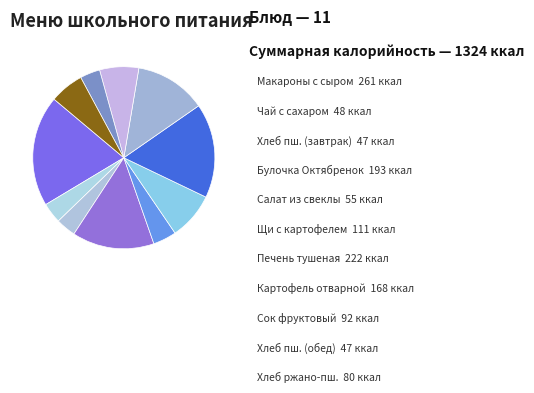

Count the number of slices in the pie.

11